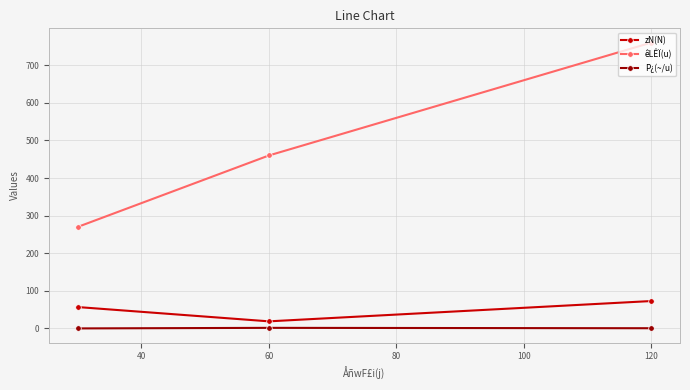

Count the P¿(~/u) values in the range 0 to 1.

2